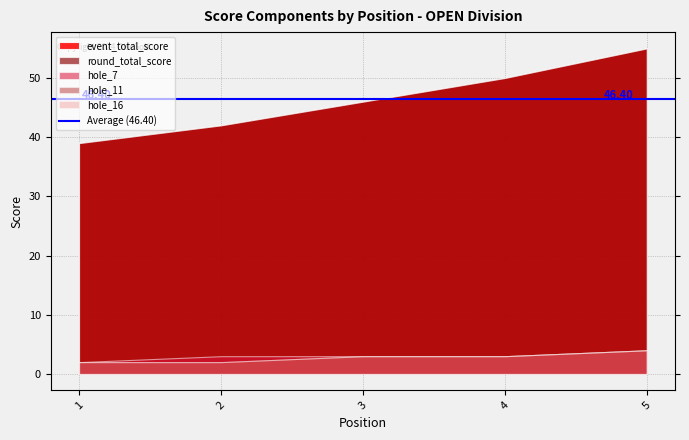

Which series has the largest total across all categories?

event_total_score